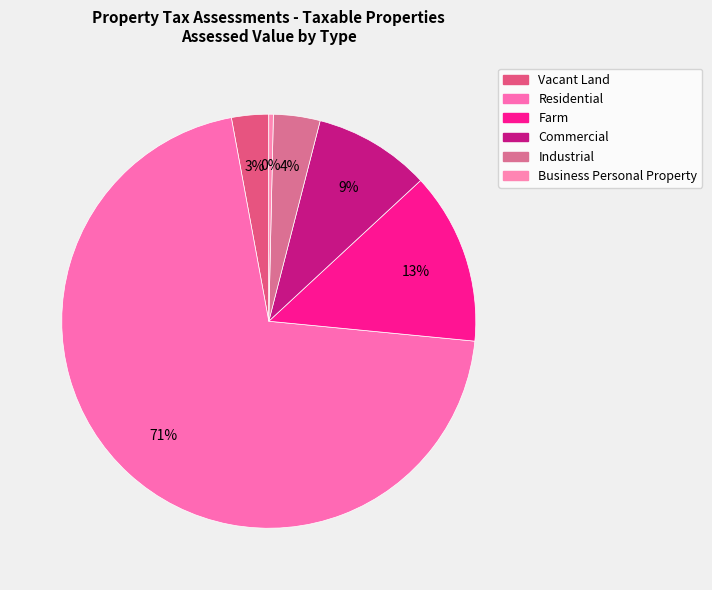

Is it true that Commercial is 4% of the pie?

False